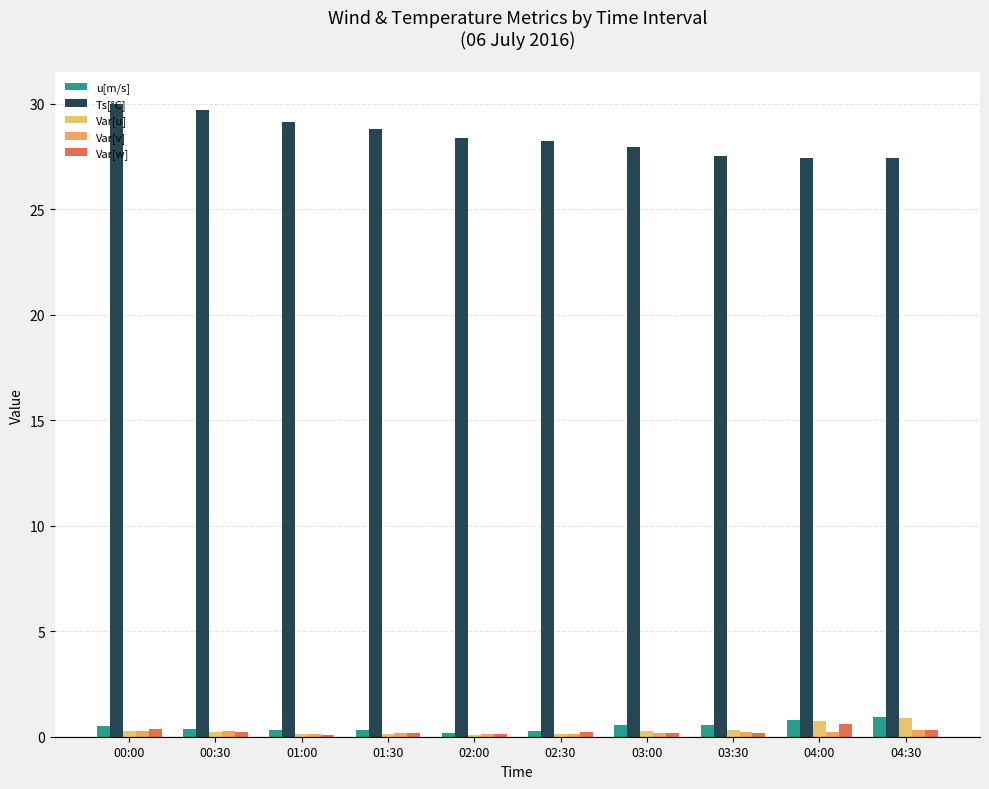

What is the smallest value displayed?

0.1